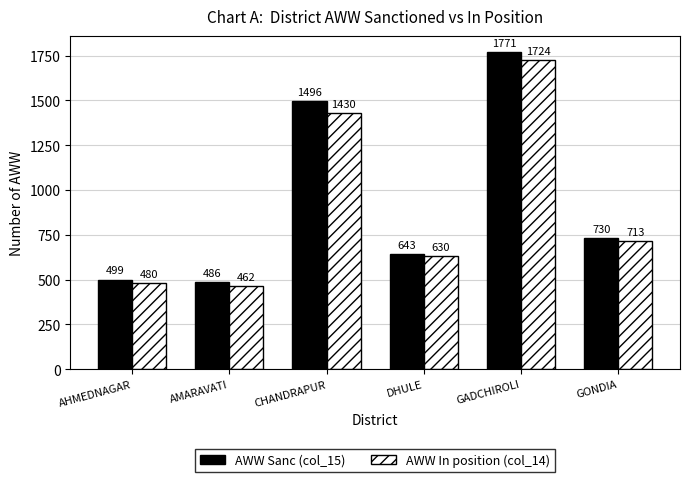

At which label does AWW Sanc (col_15) first exceed 730?

CHANDRAPUR